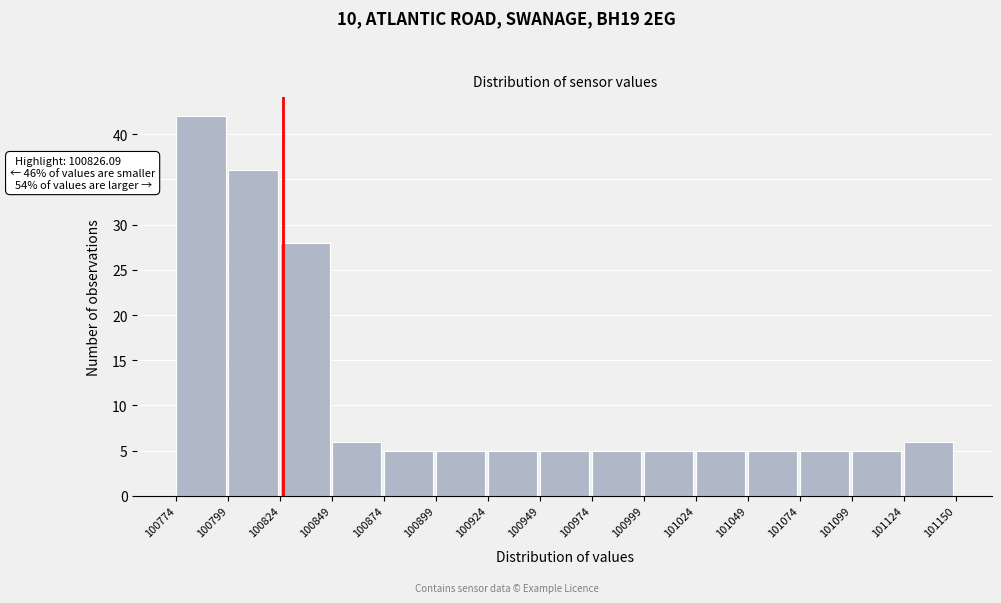

Which range on the x-axis has the tallest bar?

100774 to 100799